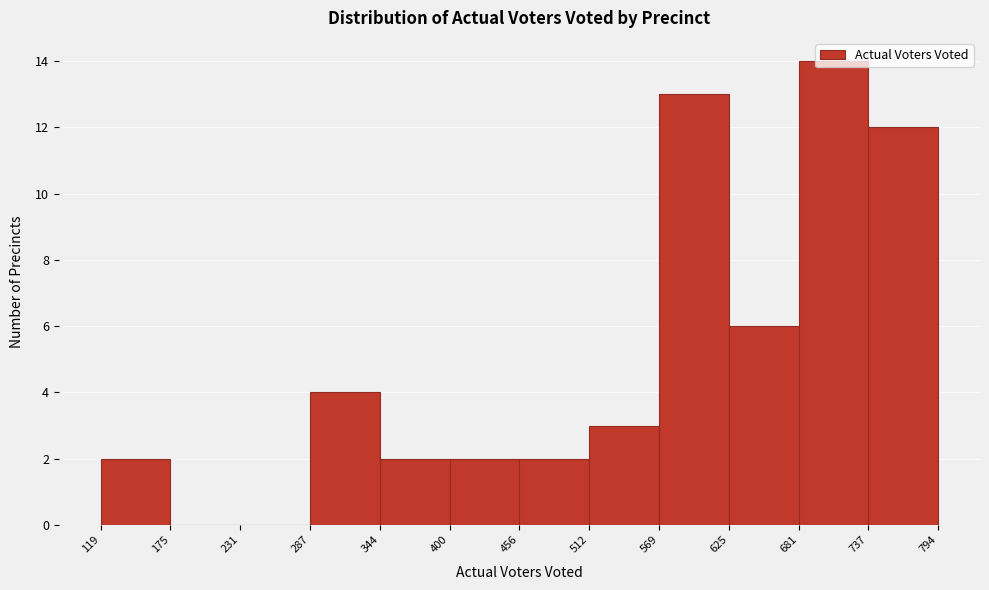

Reading left to right, transcribe this chart: for each bar, give the range it covers on the x-axis and its height. The values are not printed on the chart, so give them approximately, as read against the axis.

119 to 175: 2
175 to 231: 0
231 to 287: 0
287 to 344: 4
344 to 400: 2
400 to 456: 2
456 to 512: 2
512 to 569: 3
569 to 625: 13
625 to 681: 6
681 to 737: 14
737 to 794: 12